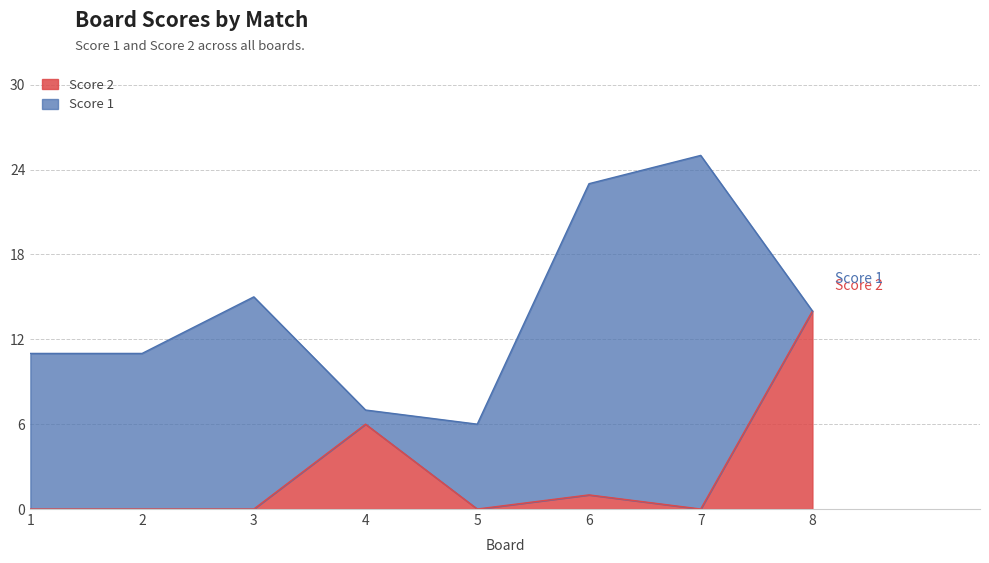

True or false: the data shows 1 at 6.

False